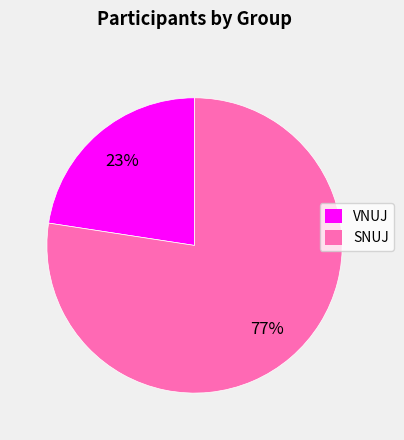

How many slices are in this pie chart?

2